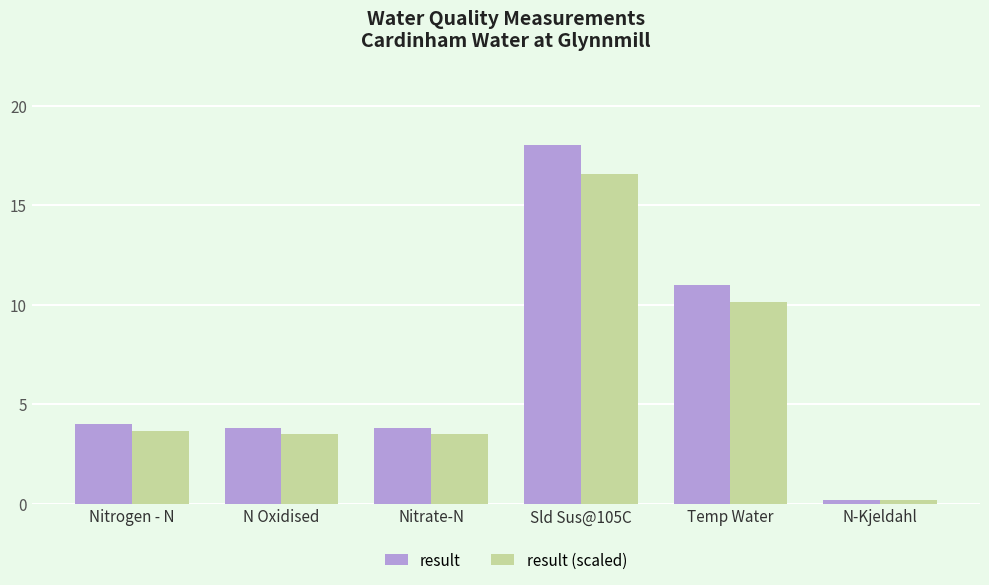

True or false: result has a value of 11.0 at Temp Water.

True